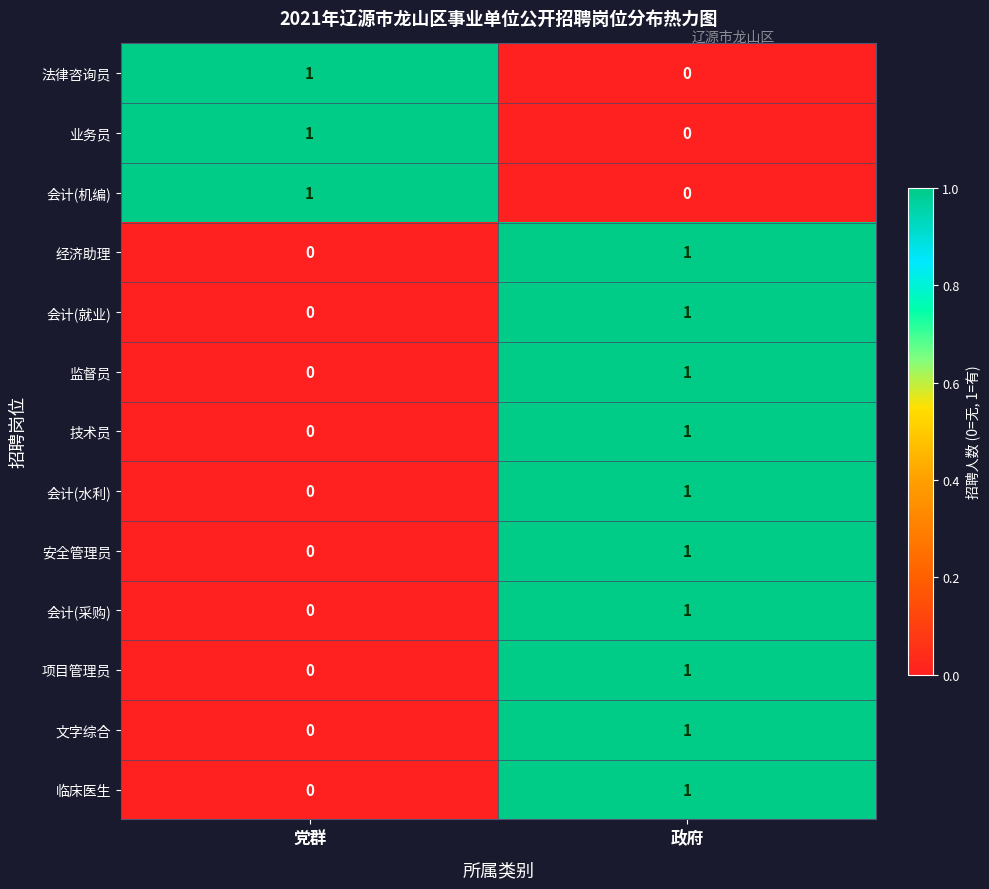

At which label does 项目管理员 reach its peak?

政府